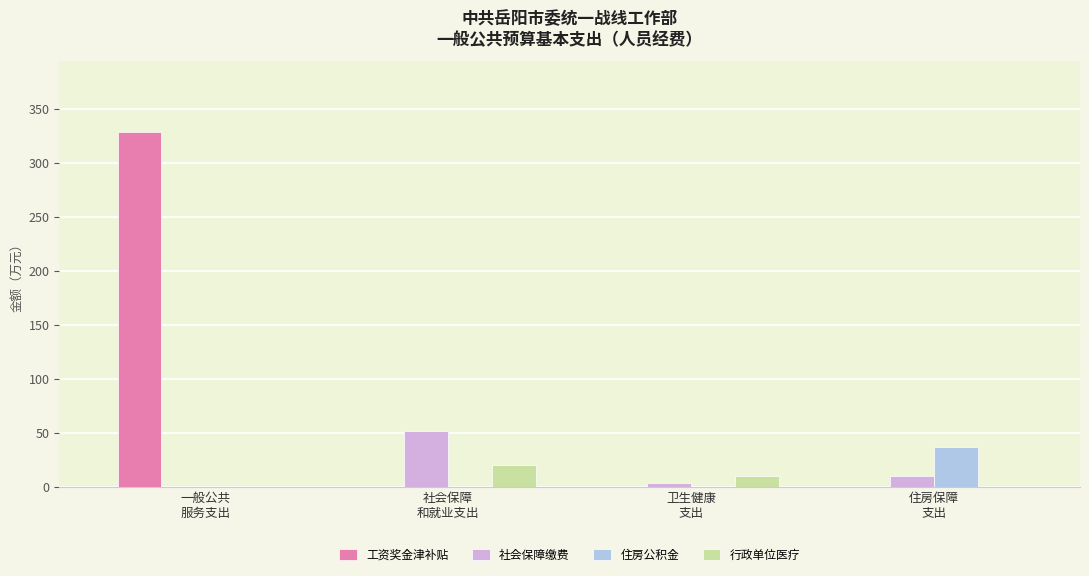

At which category is the sum across all series the highest?

一般公共
服务支出